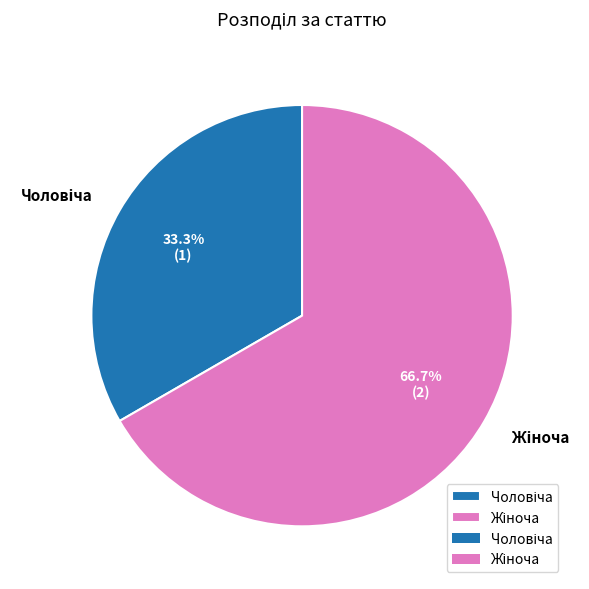

How many slices are in this pie chart?

2